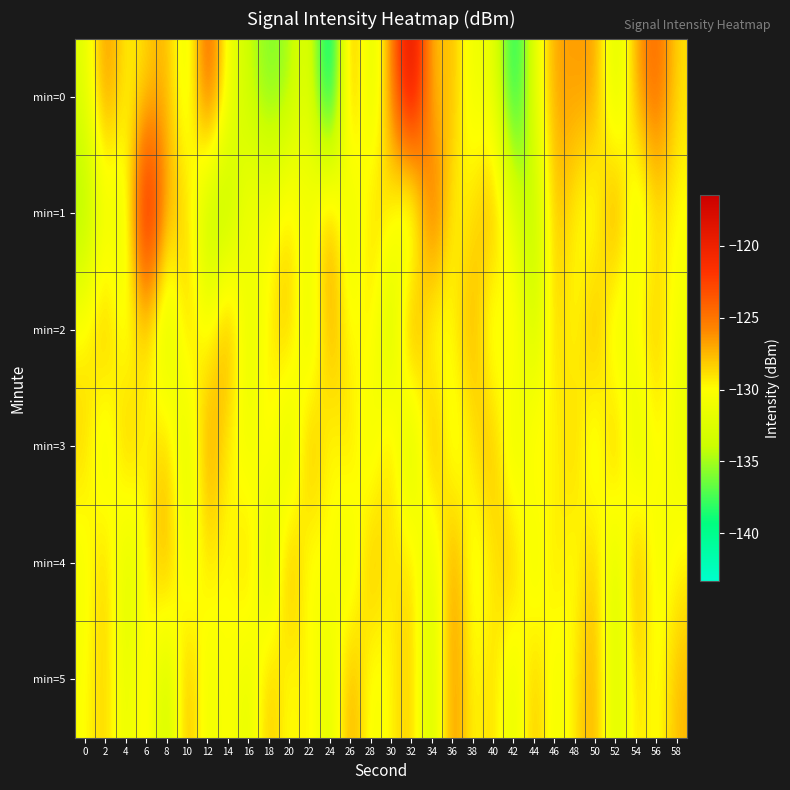

At 10, list the series in order from largest to smallest.

min=5, min=2, min=1, min=4, min=0, min=3